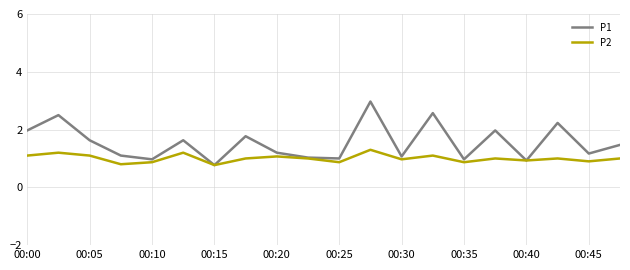

What is the average value of the P1 series?

1.5